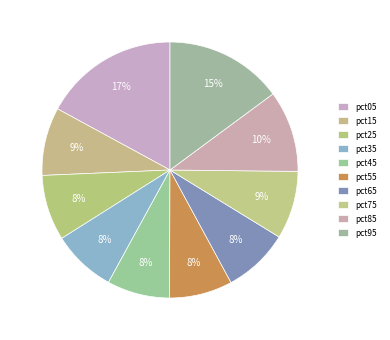

To the nearest percent, what is the difference between the pct55 and pct15 slice percentages?

1%